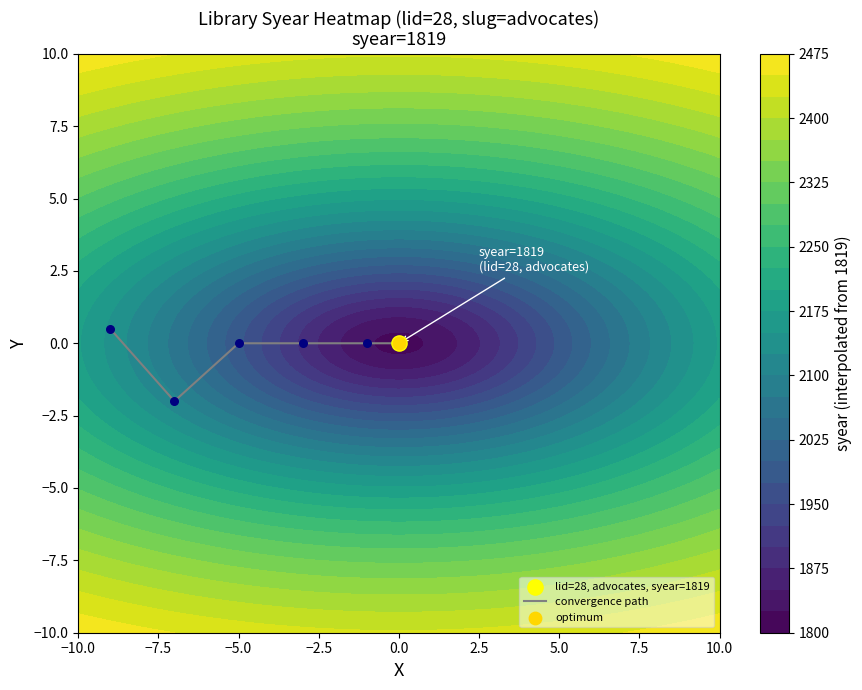

What is the minimum value for convergence path?

-2.0